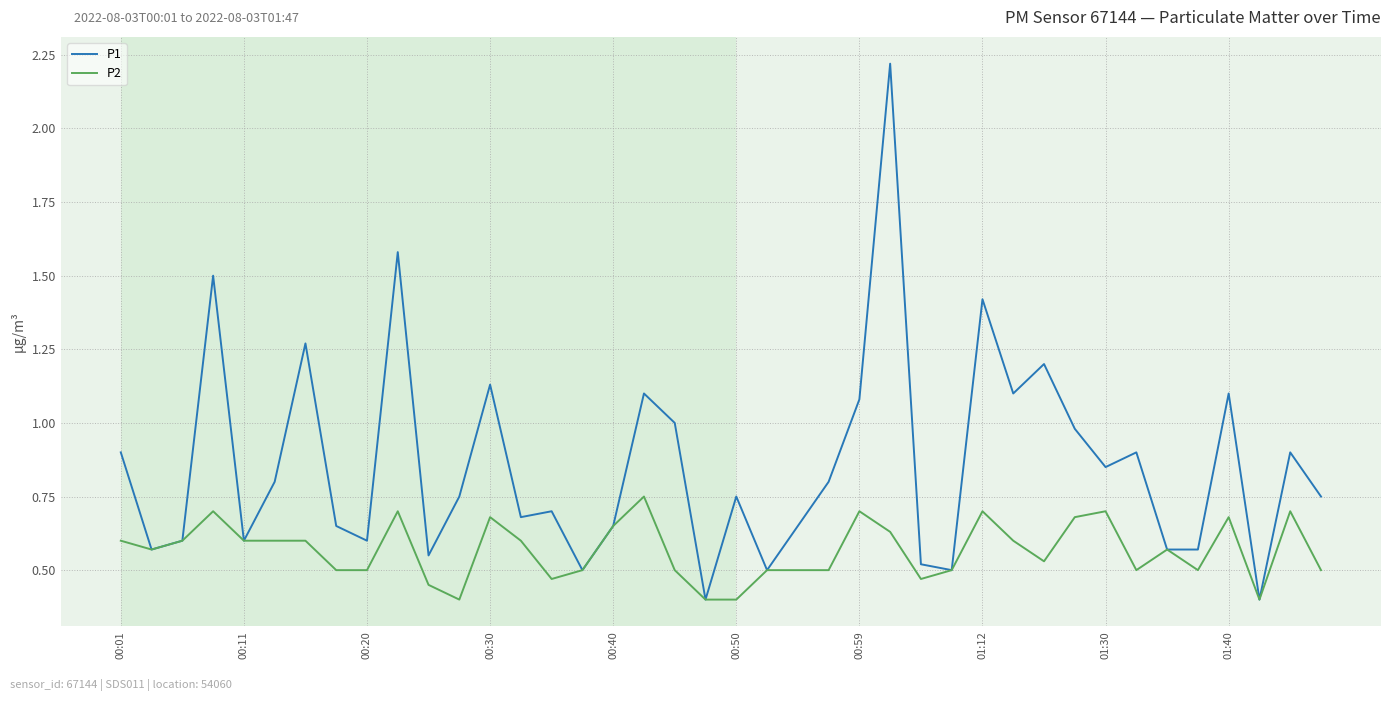

What are all the series names shown in the legend?

P1, P2